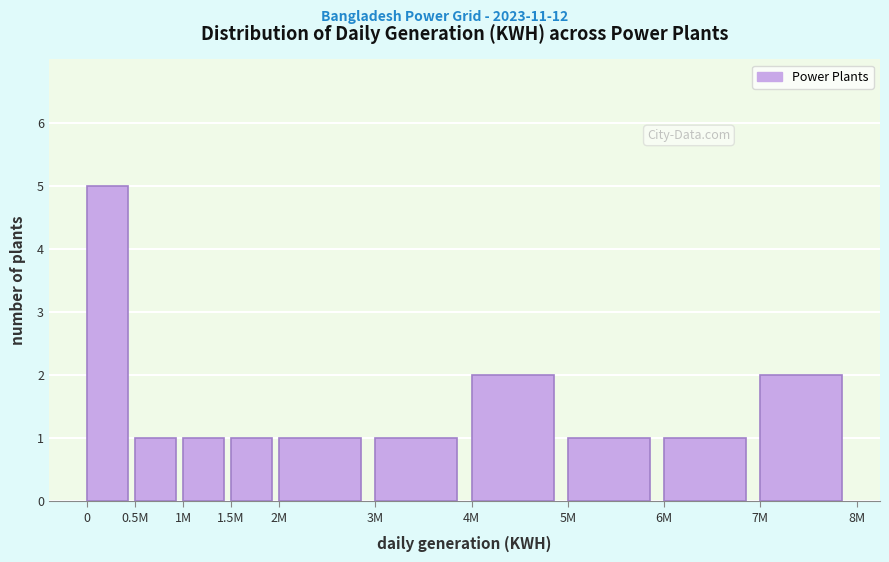

Reading left to right, what are all the values shown in this chart?

0=5	0.5M=1	1M=1	1.5M=1	2M=1	3M=1	4M=2	5M=1	6M=1	7M=2